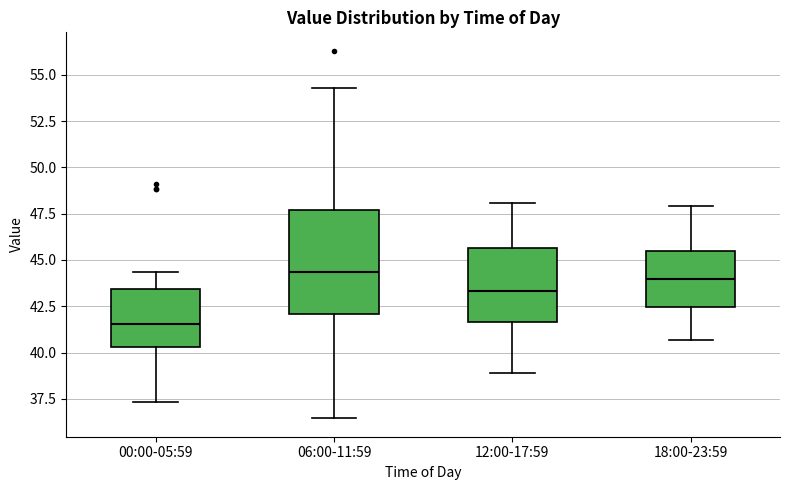

Which box is the tallest, from its lower edge to its upper edge?

06:00-11:59